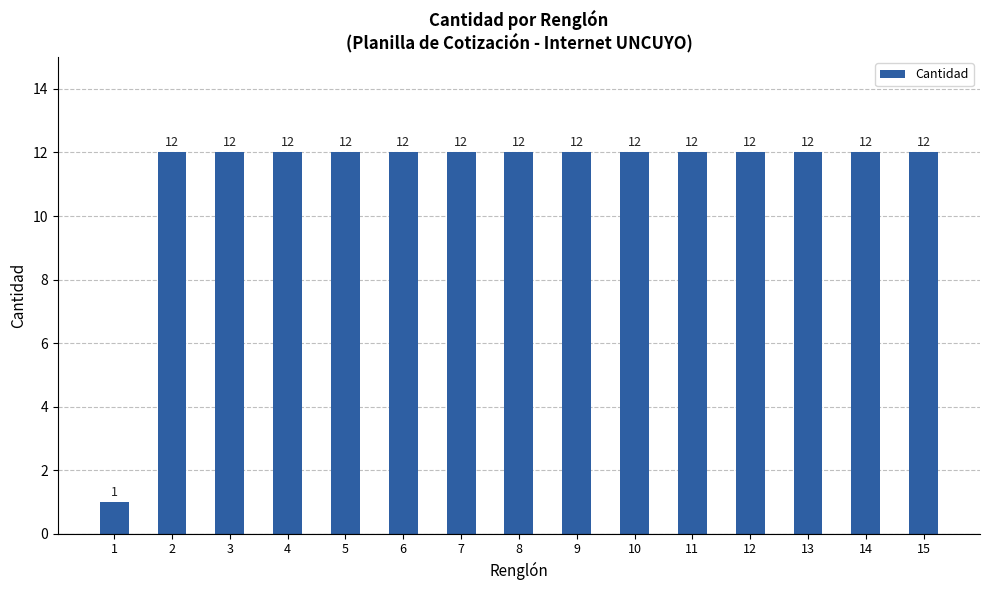

Reading left to right, extract all data points from this chart.

1	12	12	12	12	12	12	12	12	12	12	12	12	12	12